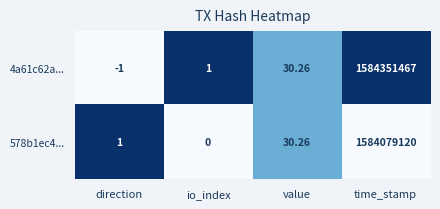

Is the value of 578b1ec4... at time_stamp greater than the value of 4a61c62a... at io_index?

Yes